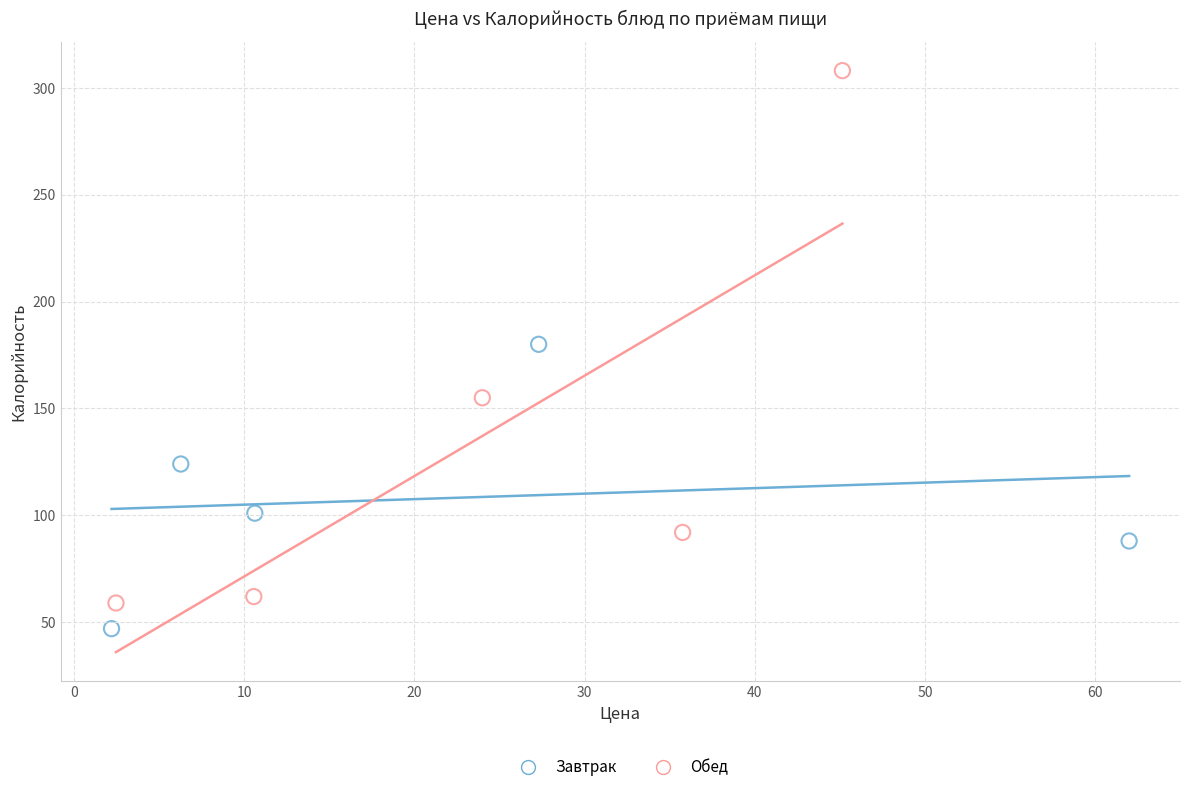

Which series has the largest Y range (max minus min)?

Обед